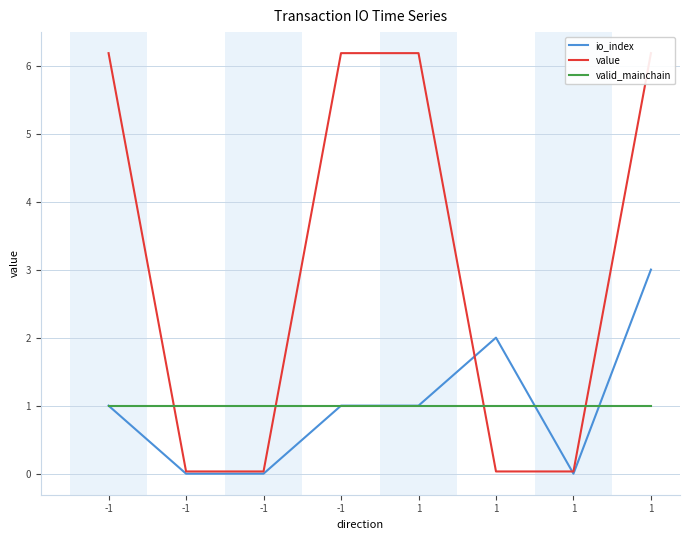

Where is the first local maximum for io_index?

1